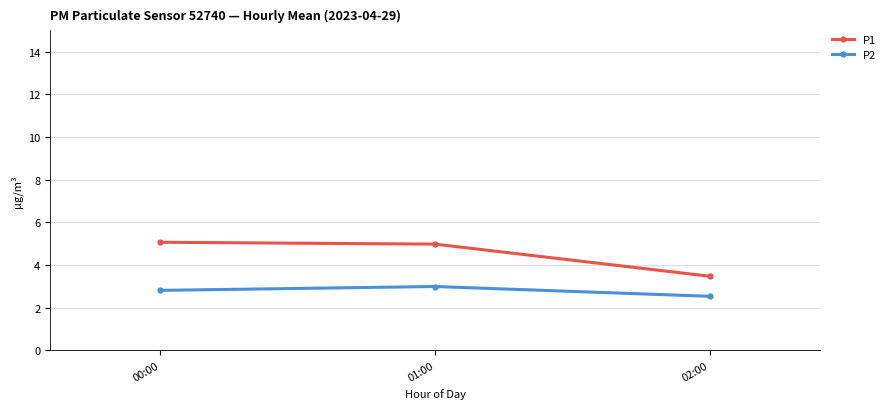

What position from the left is 00:00?

1